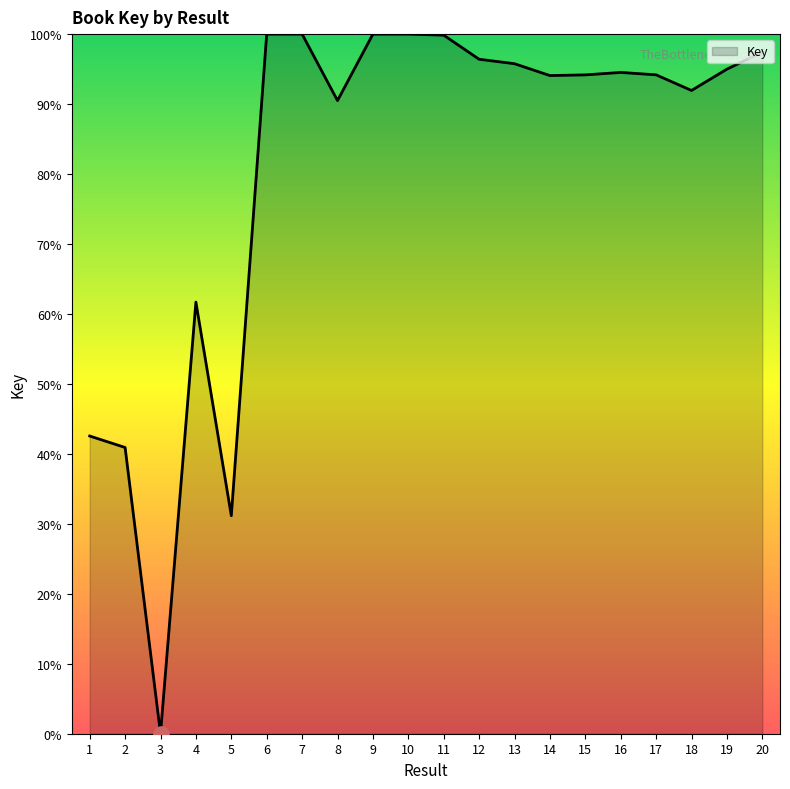

Approximately how many times larger is the value at 9 compared to 5?

3.2